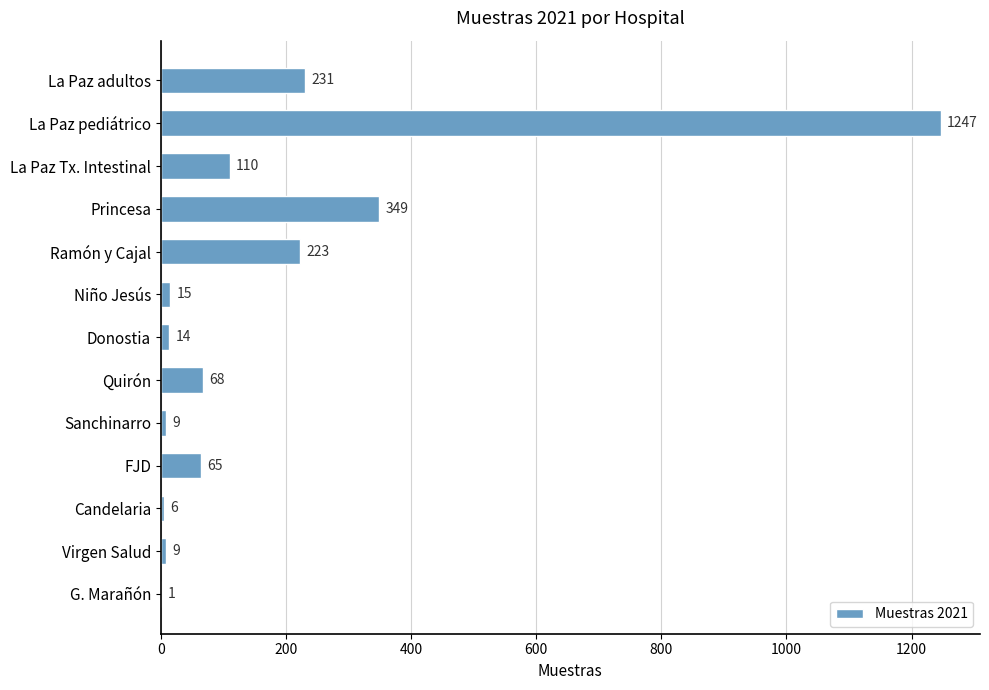

What is the average value?

181